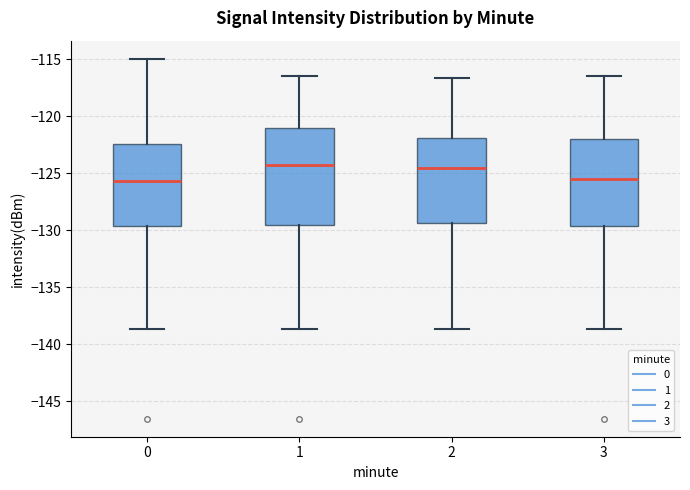

Reading left to right, read every box against the y-axis: the position of its median line, the range the box covers, and the ends of its whiskers. The values are not printed on the chart, so give them approximately, as read against the axis.

0: median -125.5, box -129.5 to -122.5, whiskers -138.5 to -115.0
1: median -124.5, box -129.5 to -121.0, whiskers -138.5 to -116.5
2: median -124.5, box -129.5 to -122.0, whiskers -138.5 to -116.5
3: median -125.5, box -129.5 to -122.0, whiskers -138.5 to -116.5